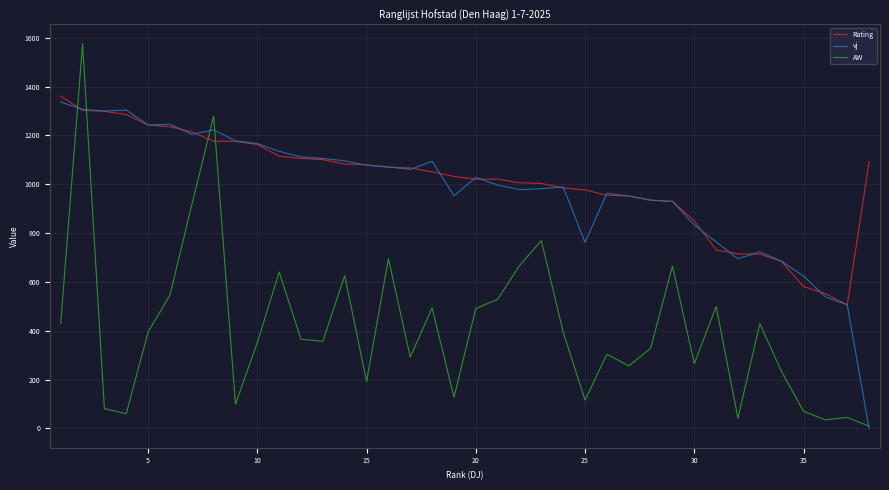

What is the highest value of the vj series?

1337